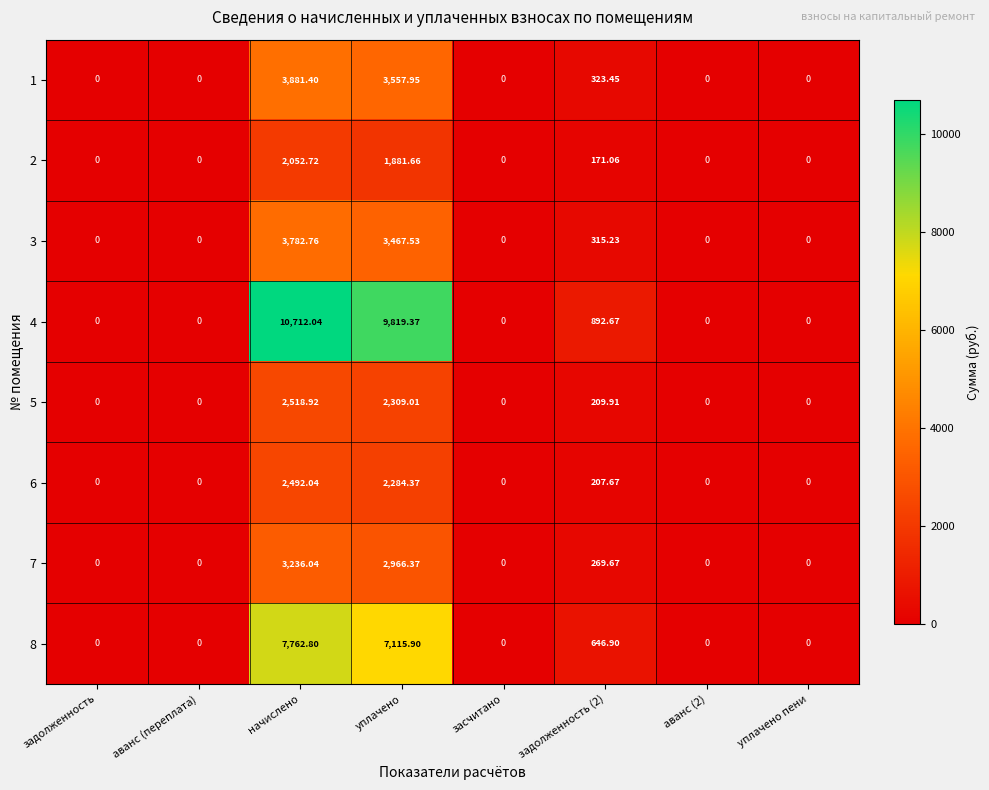

Is the value of 5 at начислено greater than the value of 1 at засчитано?

Yes